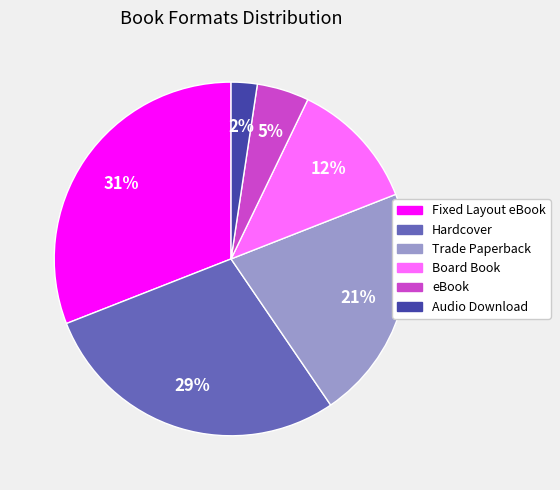

To the nearest percent, what percentage of the pie is Hardcover?

29%